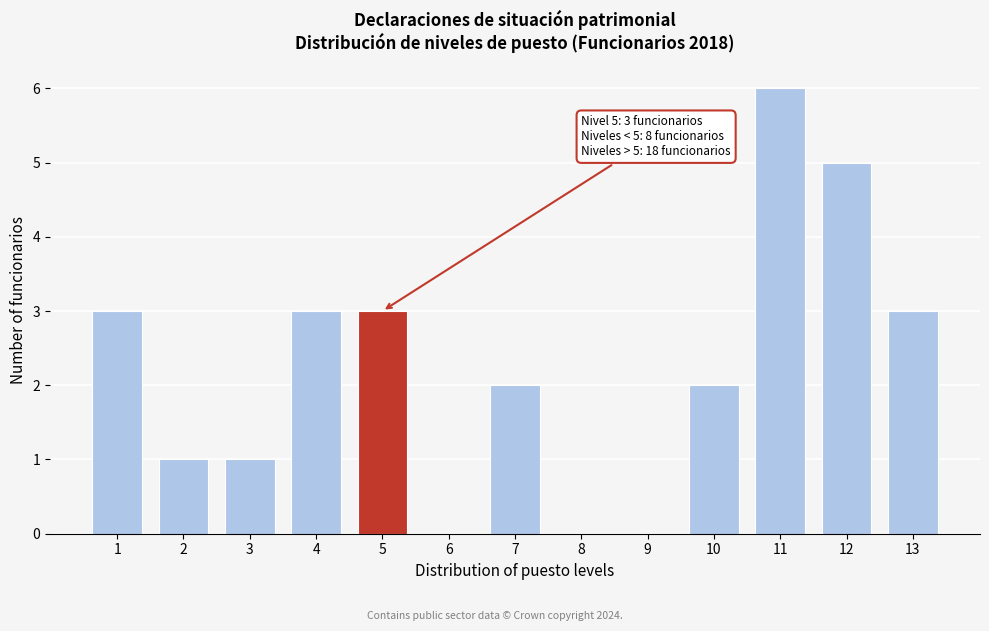

Reading left to right, list all the values displayed in this chart.

1=3	2=1	3=1	4=3	5=3	6=0	7=2	8=0	9=0	10=2	11=6	12=5	13=3